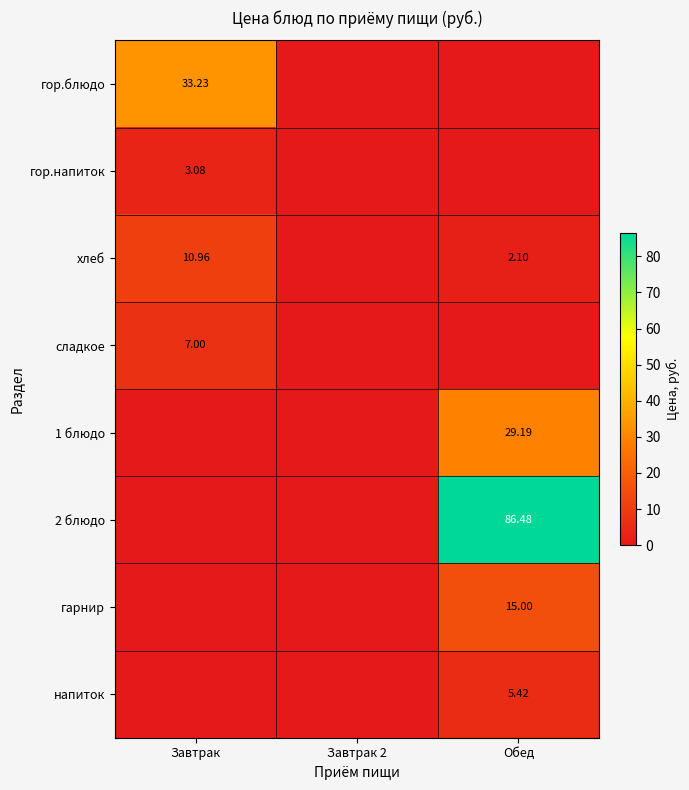

What is the maximum value shown in the chart?

86.5